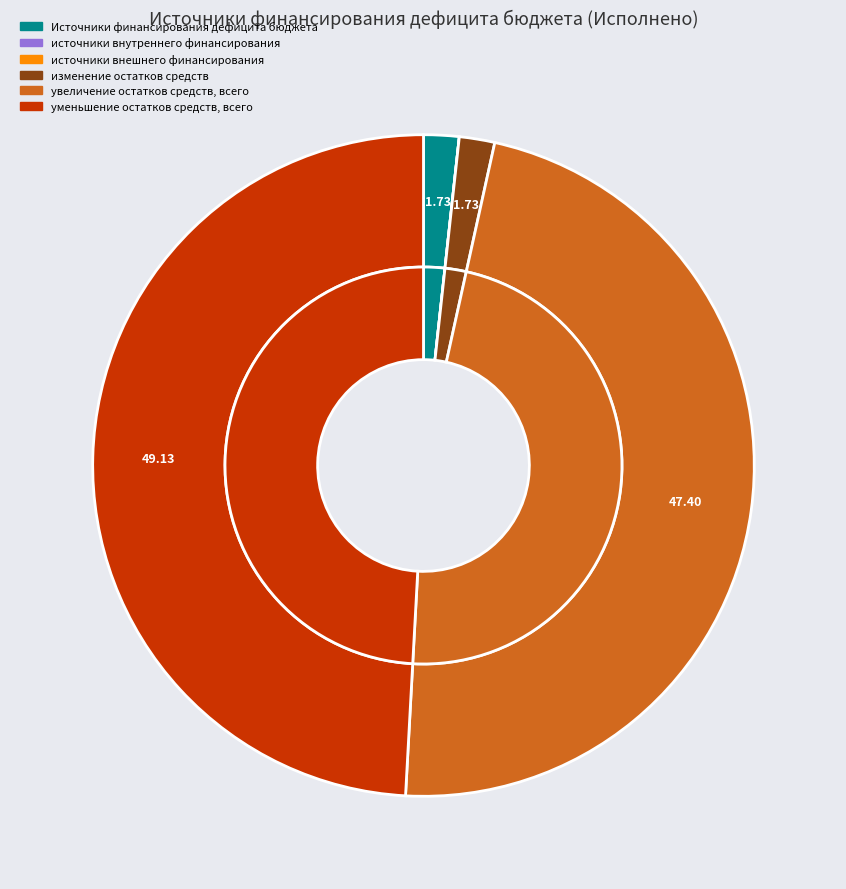

Does увеличение остатков средств, всего account for over 50% of the chart?

No